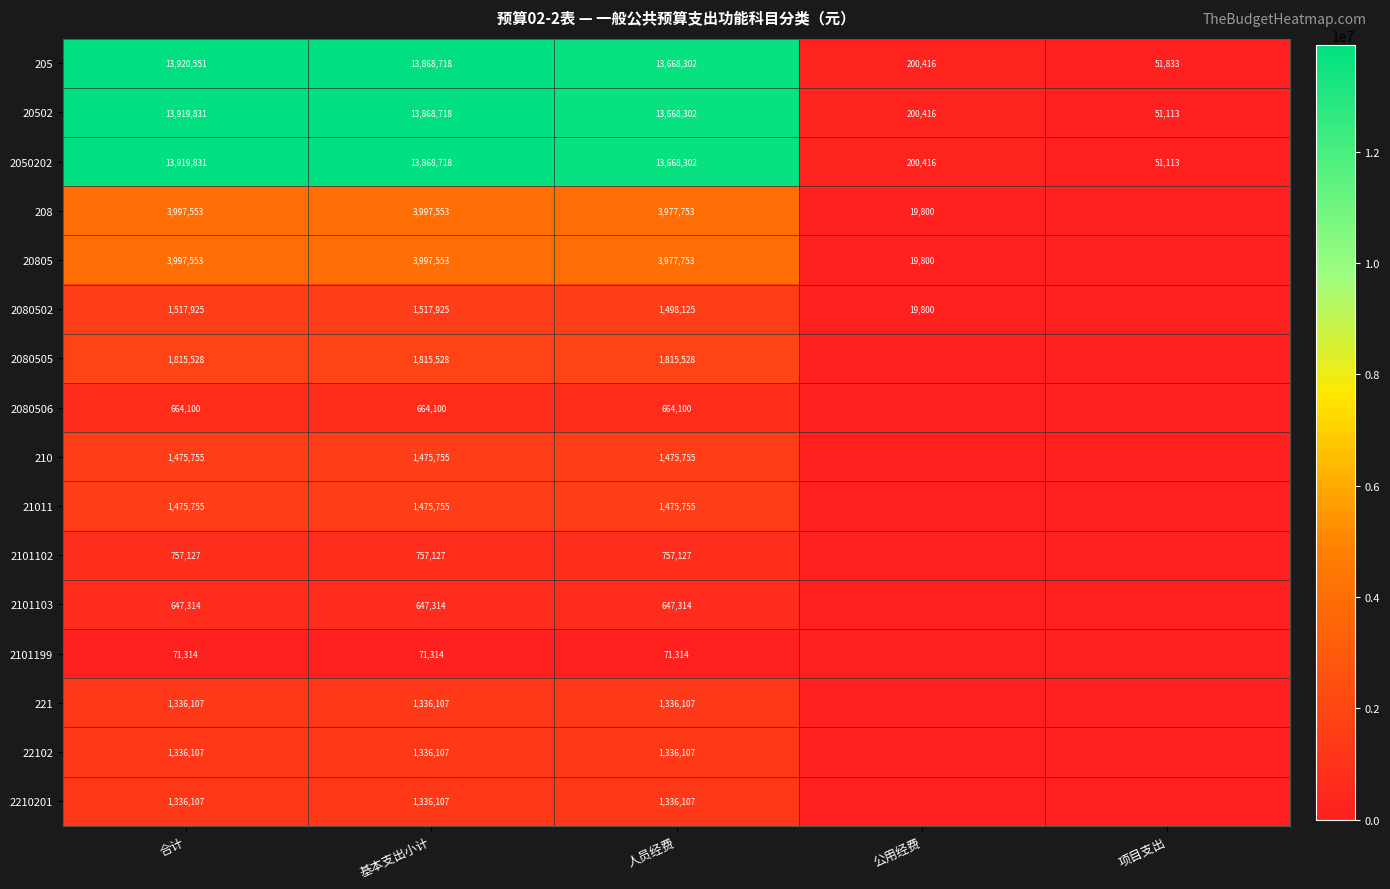

The 2050202 series shows 13868718 at 基本支出小计. True or false?

True